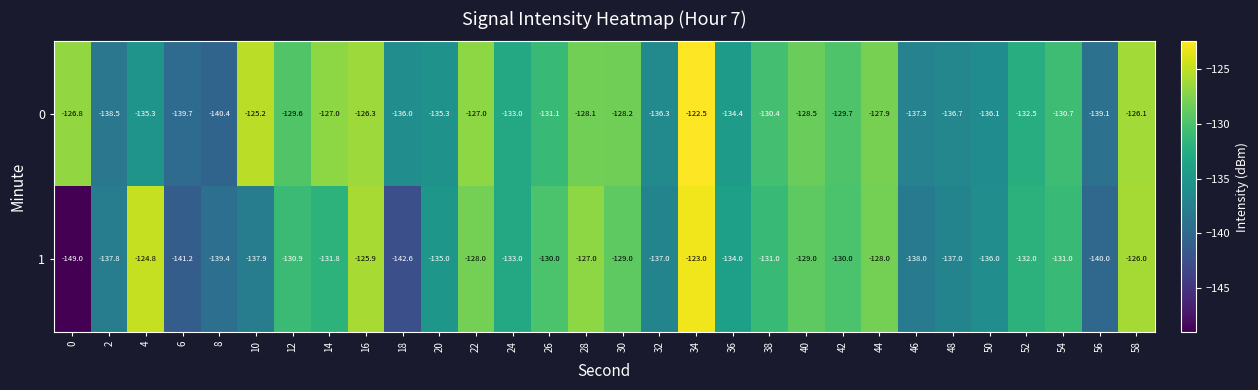

What is the sum of all 1 values?

-3995.3